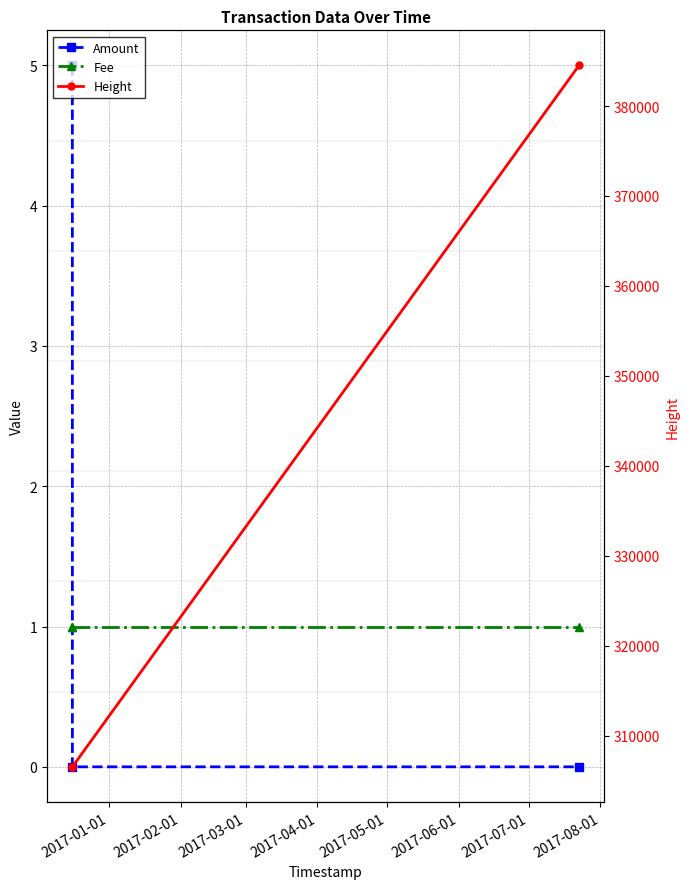

Does the chart display data point markers on the line(s)?

Yes